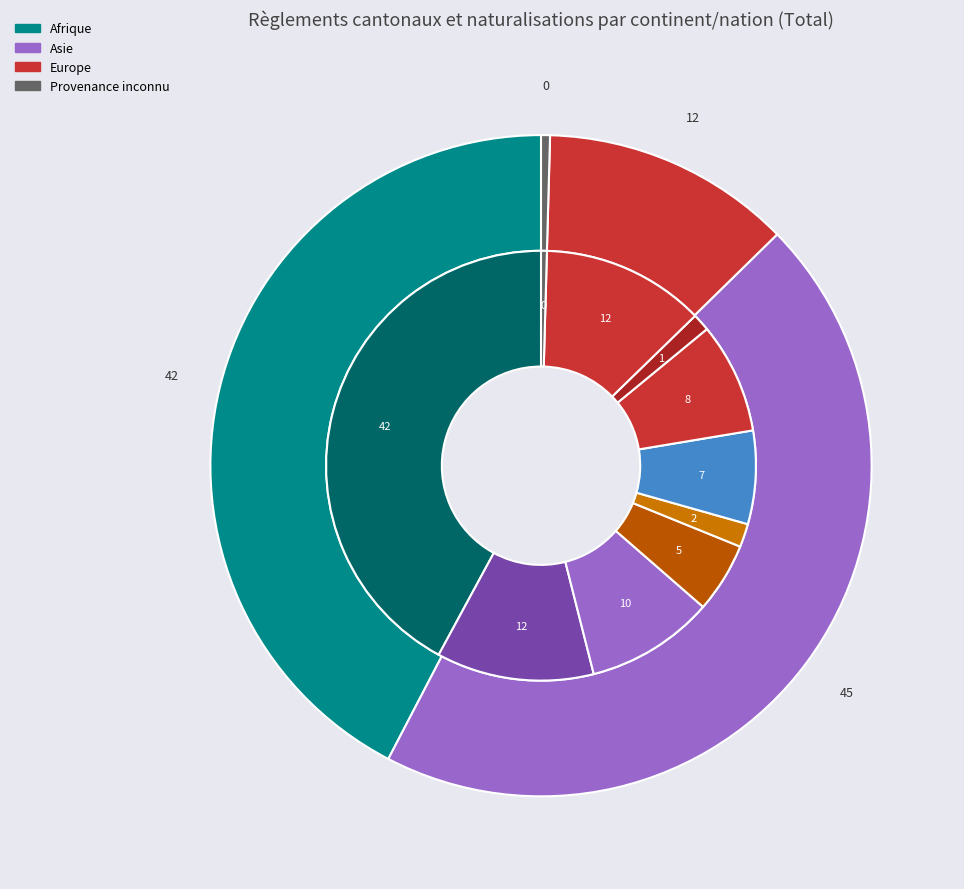

The Provenance inconnu slice represents 1% of the pie. True or false?

False